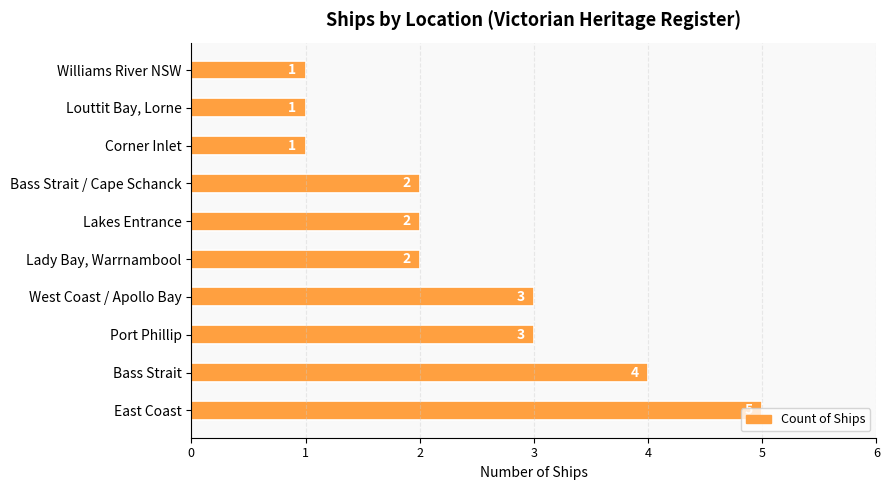

What is the difference between the maximum and minimum values?

4